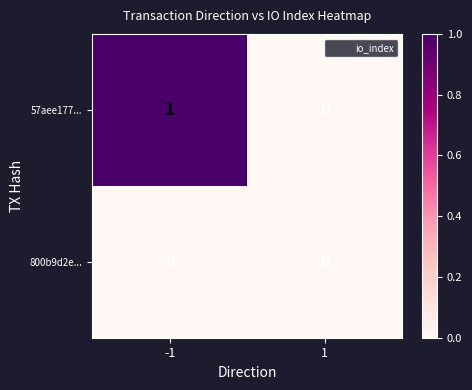

What is the spread (max minus min) of values at -1?

1